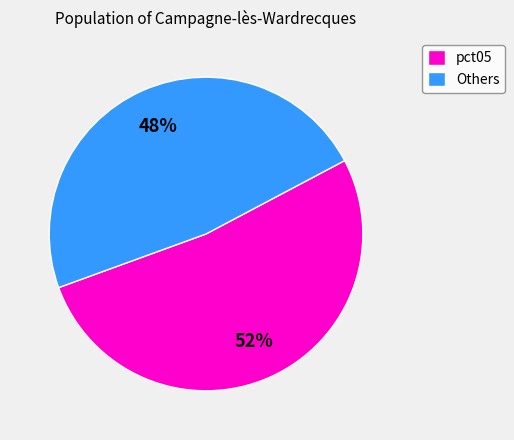

To the nearest percent, what portion does Others represent?

48%